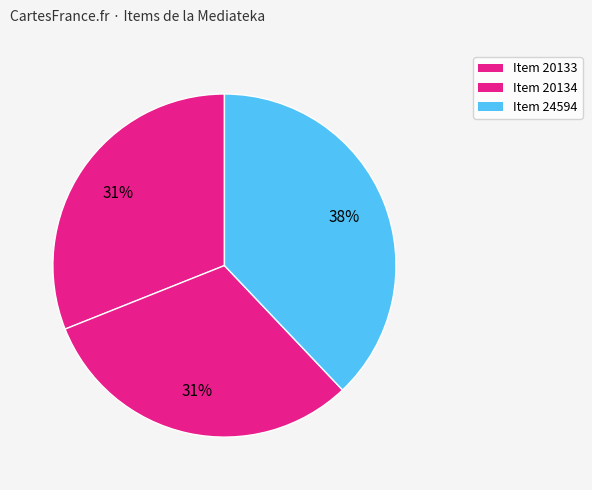

What is the smallest slice in the pie chart?

Item 20133